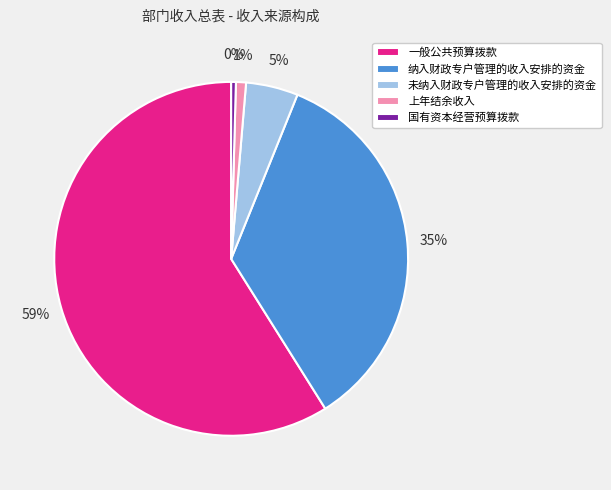

What is the majority slice?

一般公共预算拨款